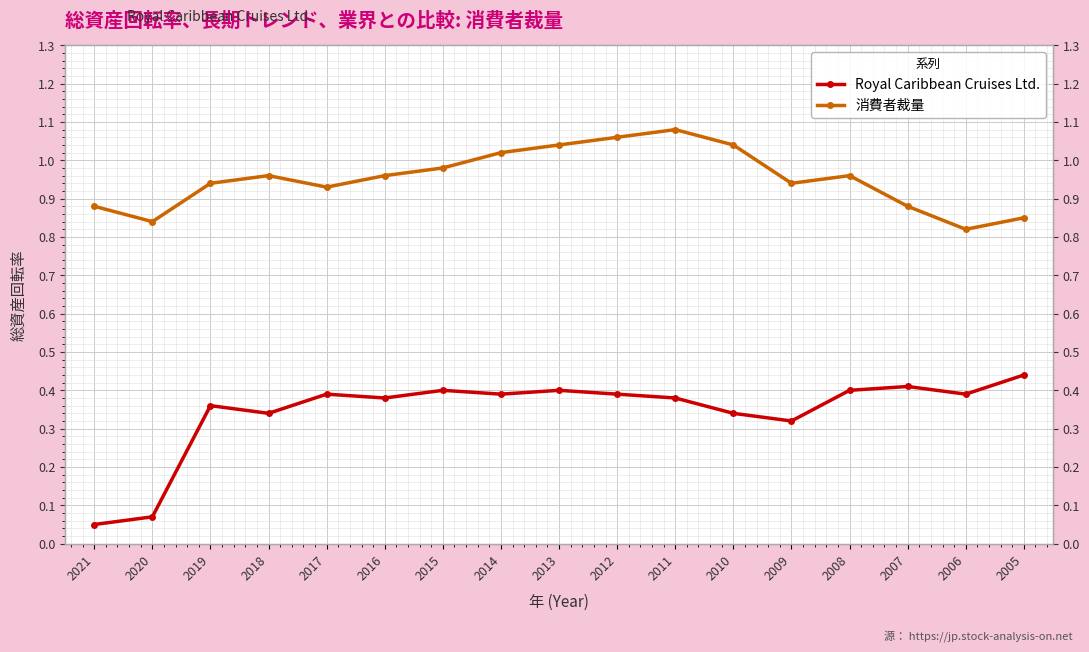

Between 2020 and 2013, which is larger?

2013